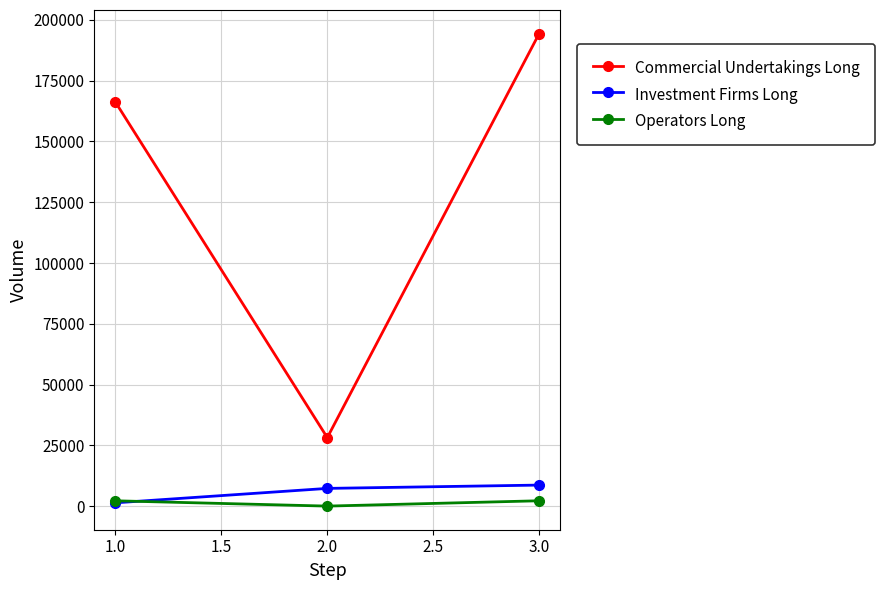

What is the highest value of the Investment Firms Long series?

8660.0